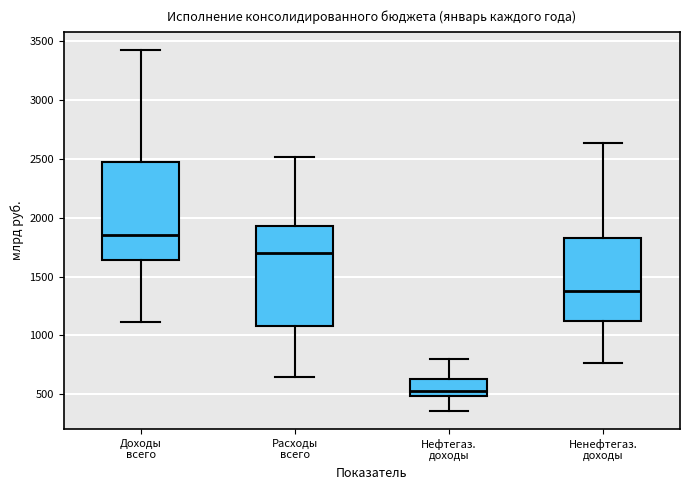

Where does the lower whisker of the box for Доходы всего end on the y-axis? The values are not printed on the chart, so give them approximately, as read against the axis.

1100